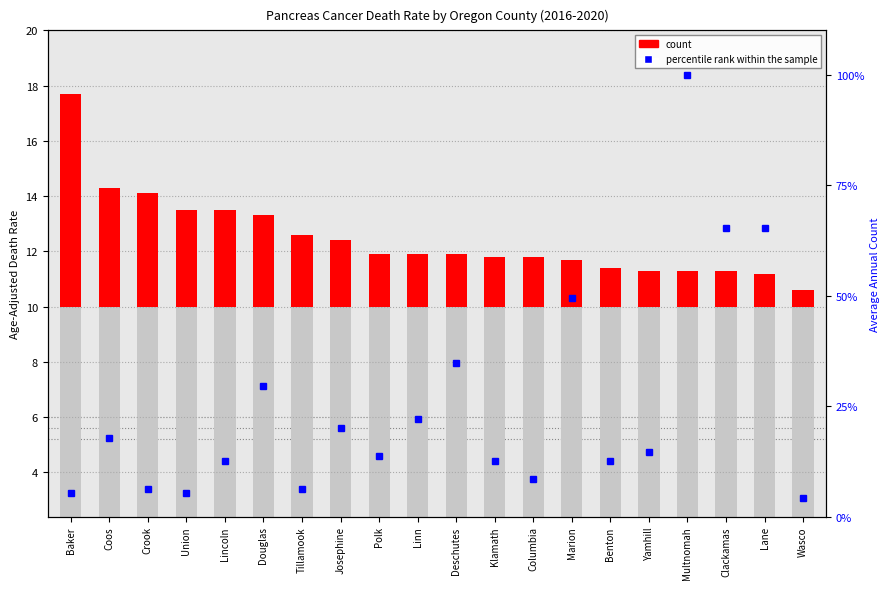

Which label corresponds to the largest value in the chart?

Baker